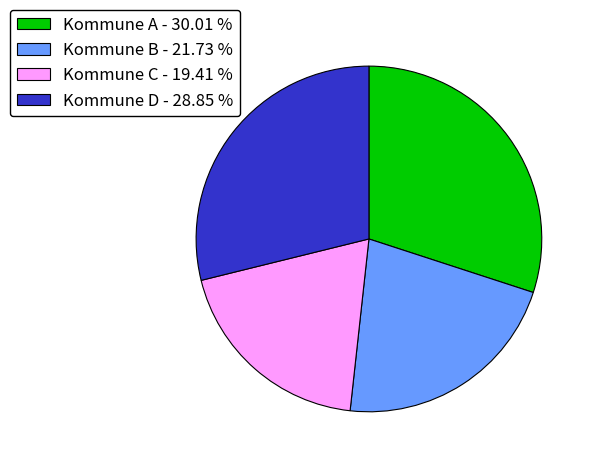

Which slice is the largest?

Kommune A